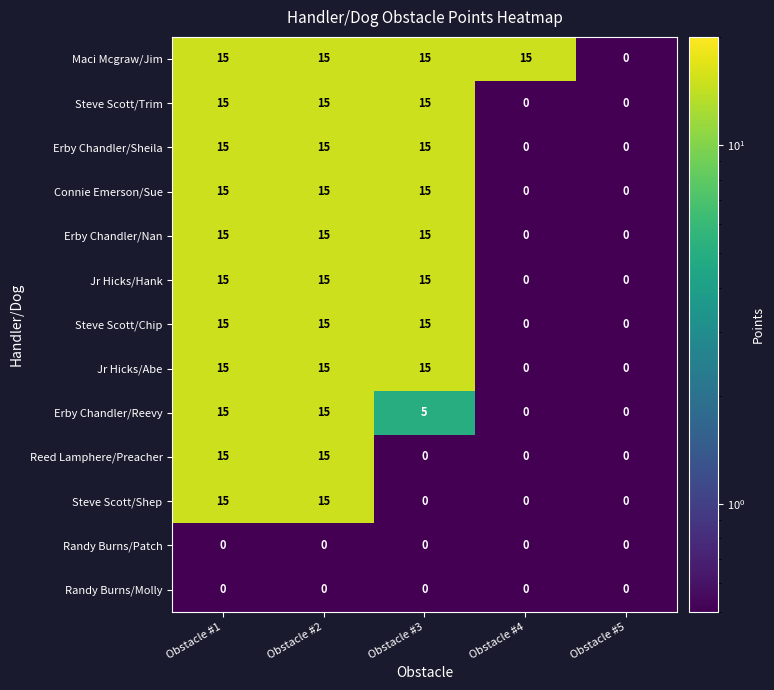

What is the maximum value shown in the chart?

15